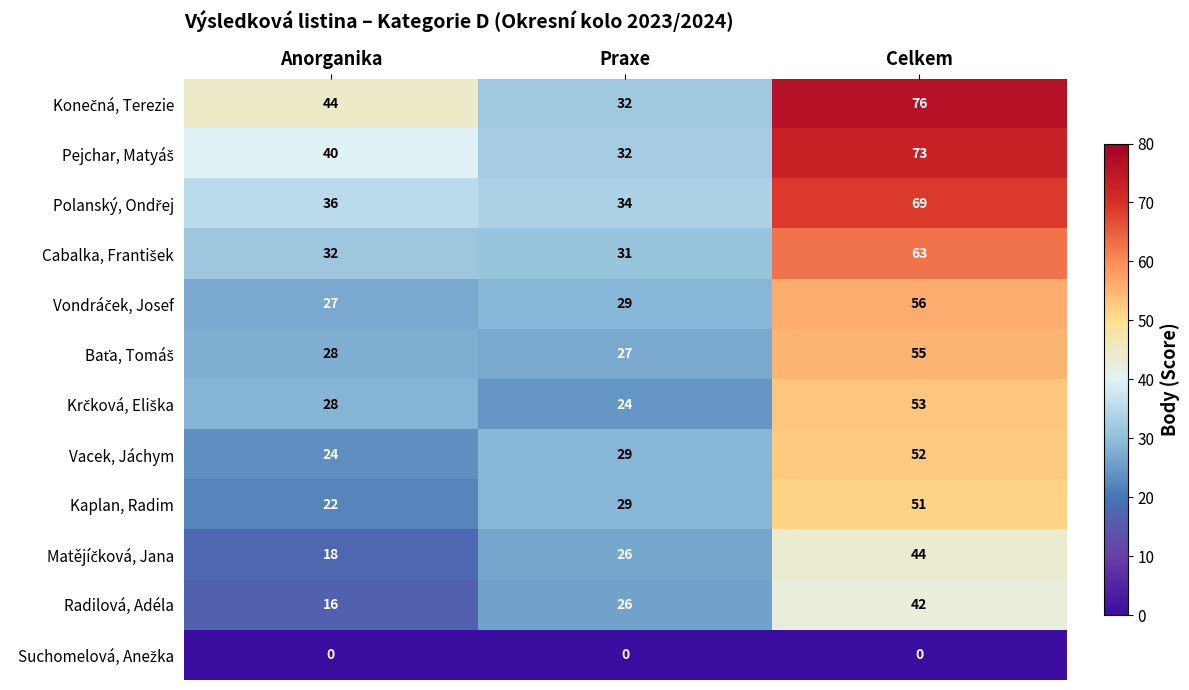

What is the difference between the Radilová, Adéla values at Anorganika and Praxe?

10